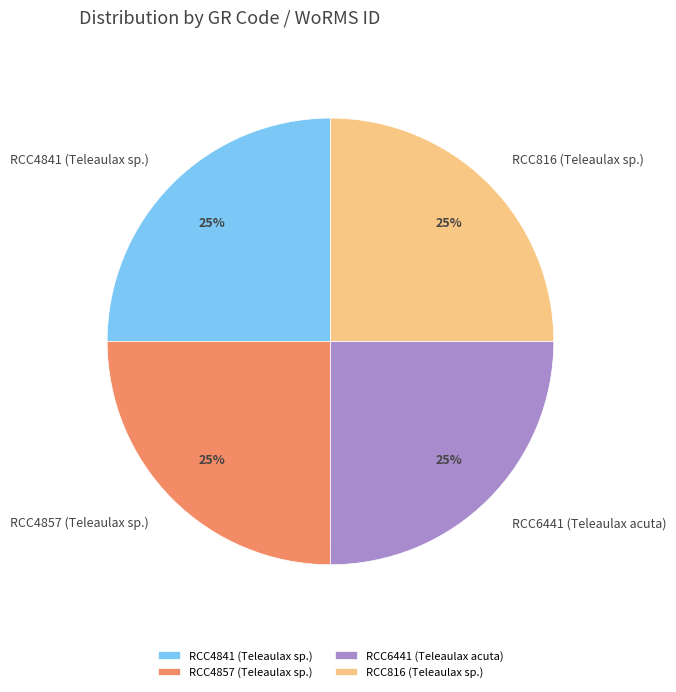

To the nearest percent, what portion does RCC4841 (Teleaulax sp.) represent?

25%